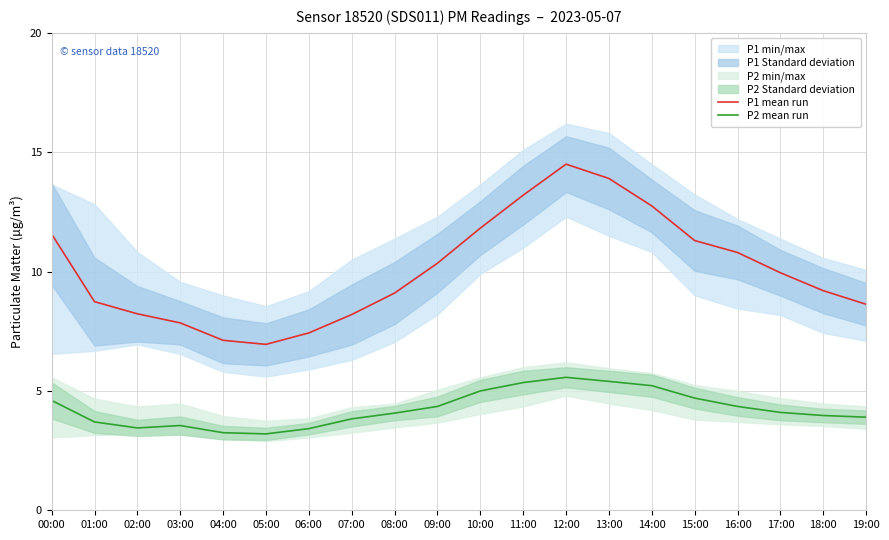

Reading left to right, extract all data points from this chart.

P1 mean run: 11.6	8.7	8.2	7.8	7.1	7.0	7.4	8.2	9.1	10.3	11.8	13.2	14.5	13.9	12.8	11.3	10.8	9.9	9.2	8.6
P2 mean run: 4.6	3.7	3.5	3.5	3.2	3.2	3.4	3.8	4.1	4.3	5.0	5.3	5.6	5.4	5.2	4.7	4.3	4.1	4.0	3.9